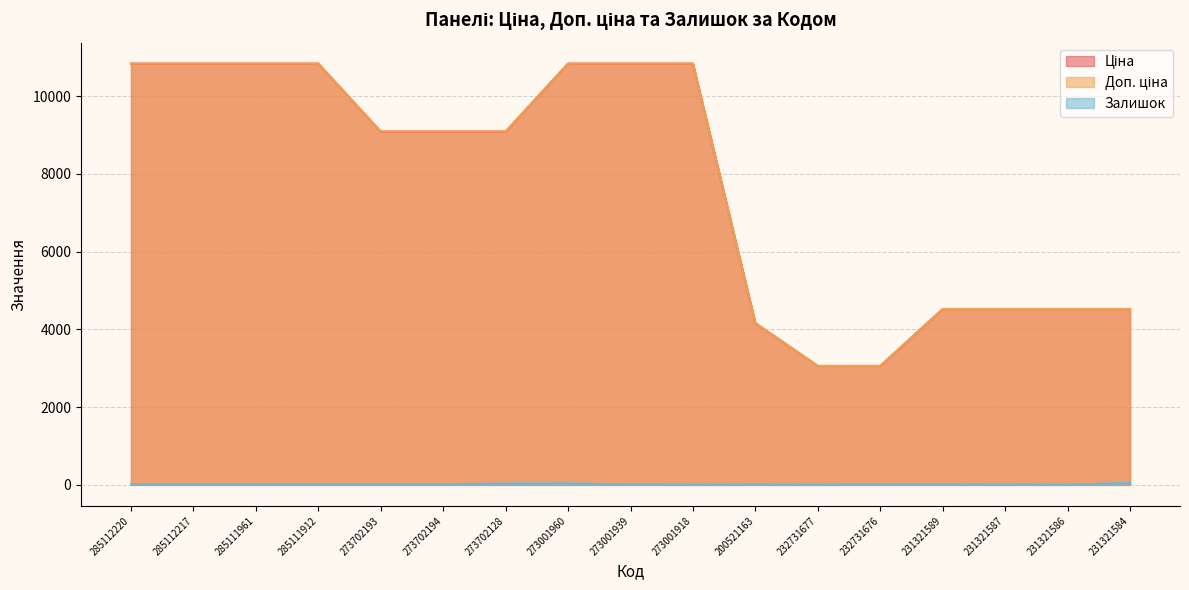

What position from the right is 231321587?

3